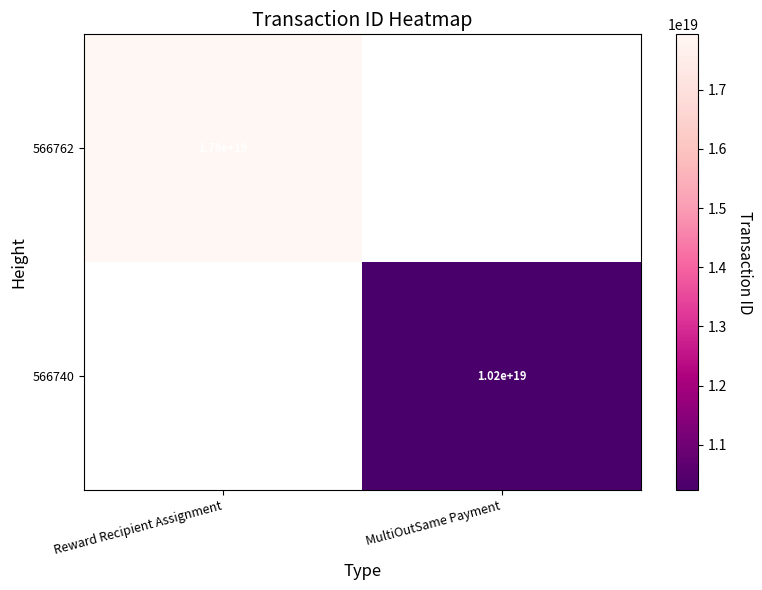

The value of 566740 at MultiOutSame Payment is 10200000000000000000. True or false?

True